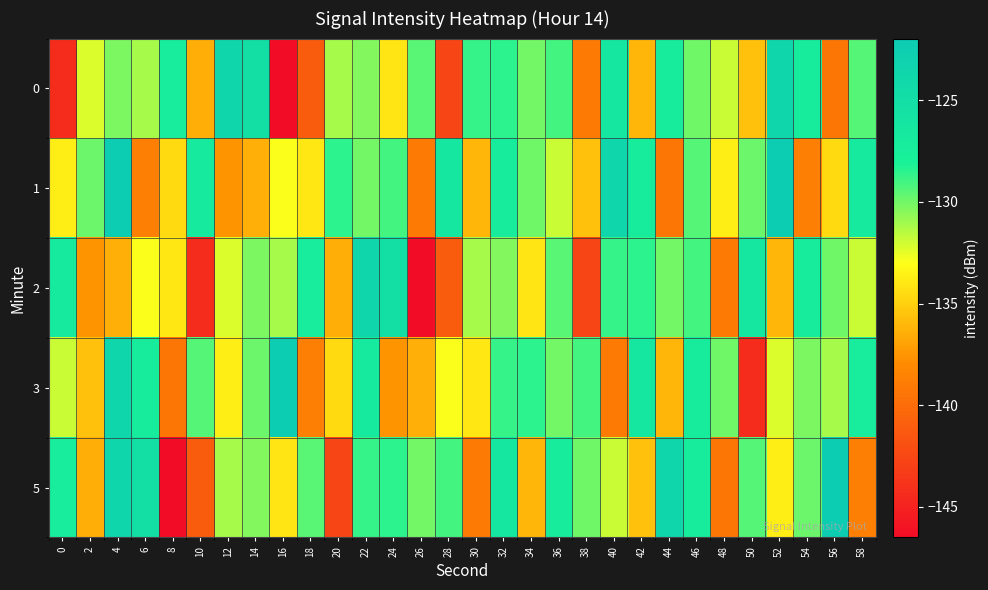

At which category is the sum across all series the highest?

4